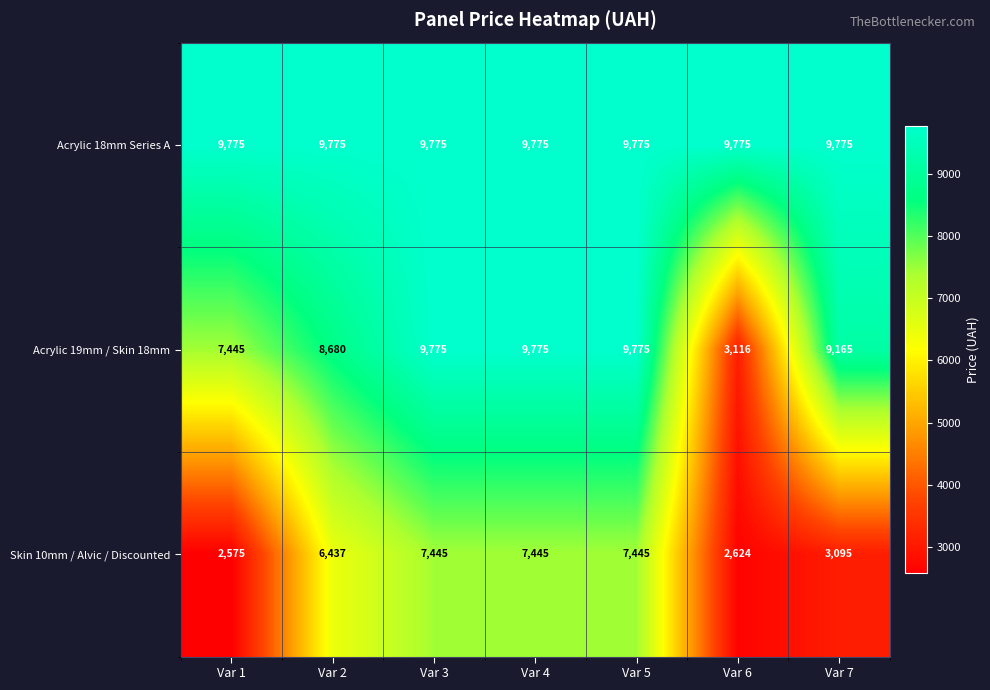

At Var 7, list the series in order from smallest to largest.

Skin 10mm / Alvic / Discounted, Acrylic 19mm / Skin 18mm, Acrylic 18mm Series A